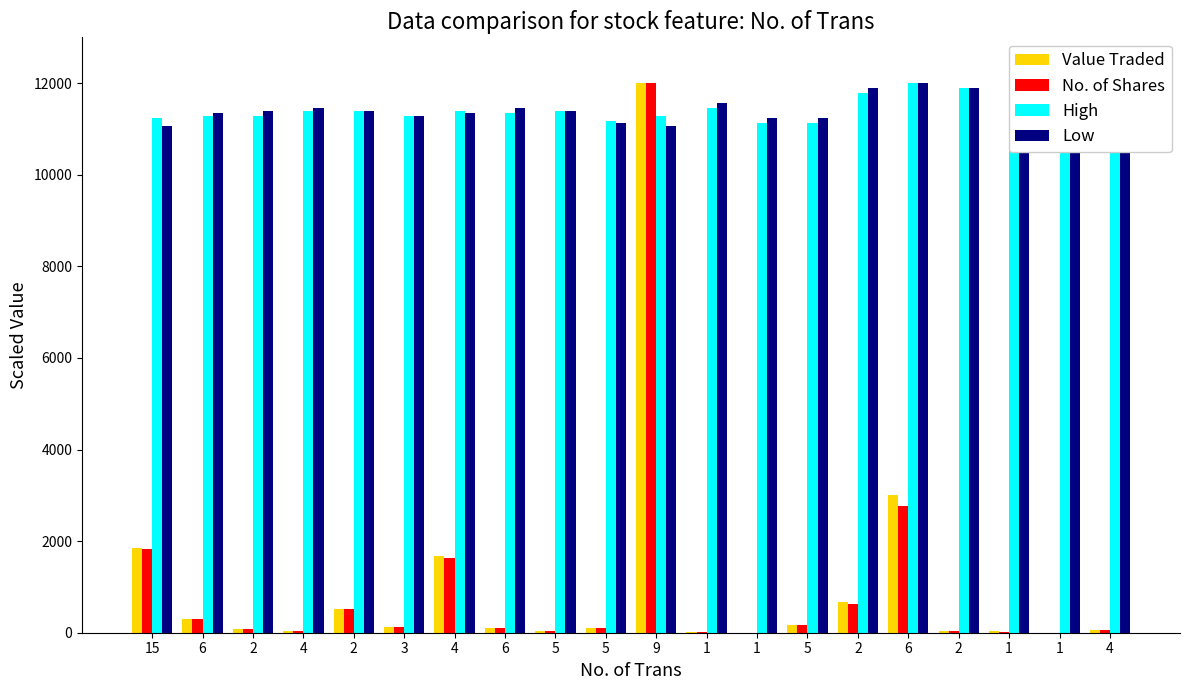

Is it true that High equals 17249.3 at 1?

False